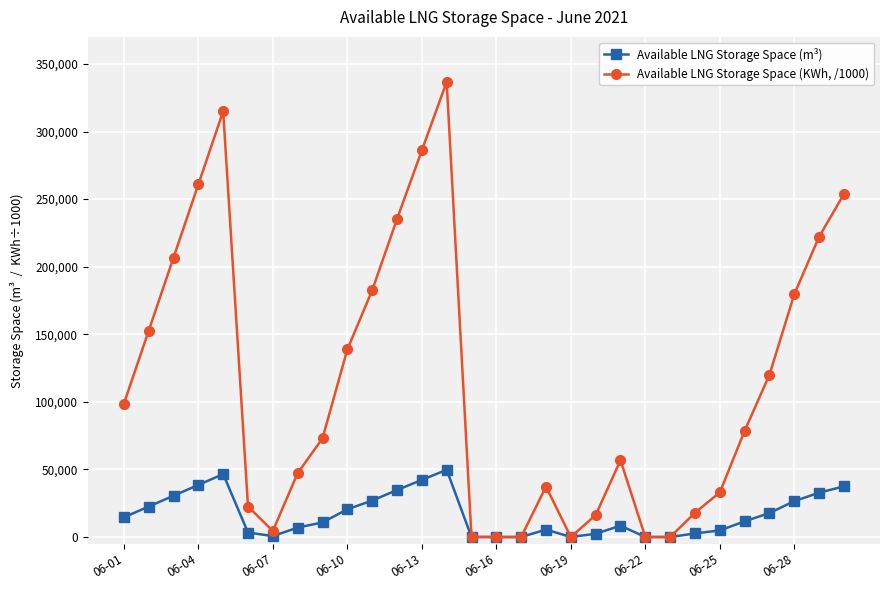

Rank the series by their maximum value, from lowest to highest.

Available LNG Storage Space (m³), Available LNG Storage Space (KWh, /1000)